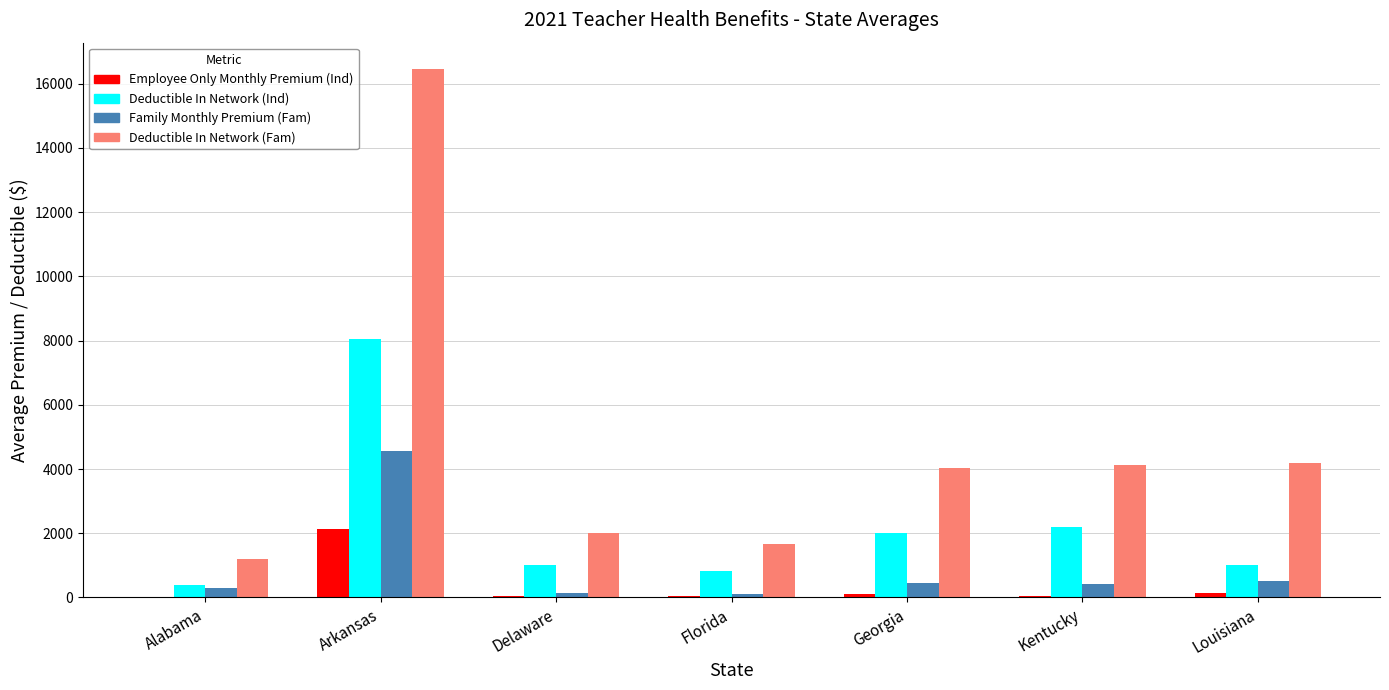

What are all the series names shown in the legend?

Employee Only Monthly Premium (Ind), Deductible In Network (Ind), Family Monthly Premium (Fam), Deductible In Network (Fam)